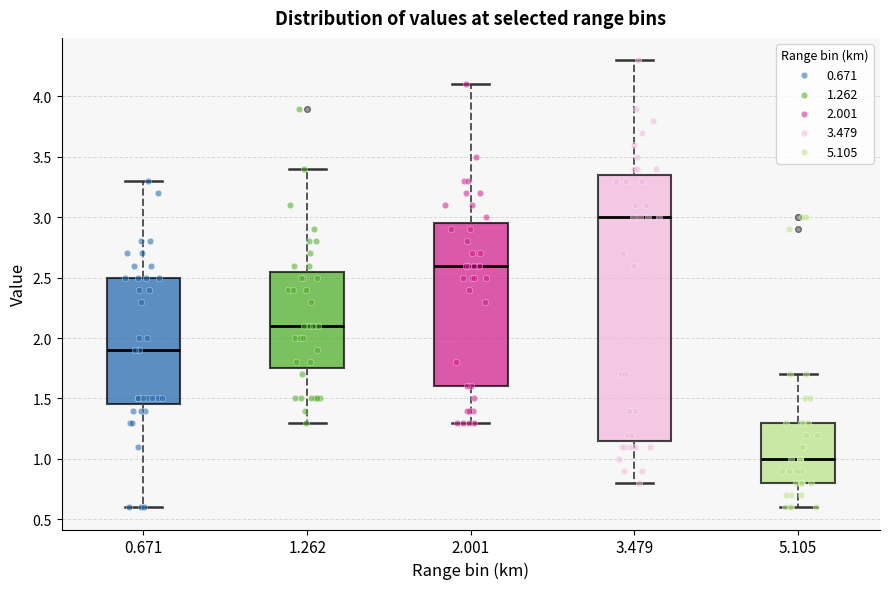

Where is the lower edge of the box at x = 0.671 on the y-axis? The values are not printed on the chart, so give them approximately, as read against the axis.

1.45